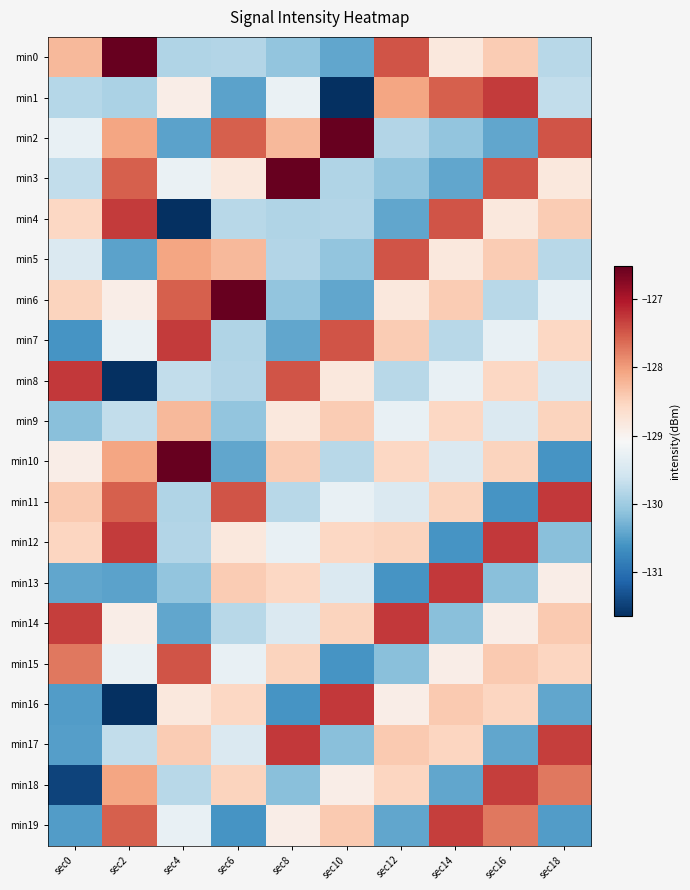

Reading left to right, extract all data points from this chart.

min0: sec0=-128.3	sec2=-126.5	sec4=-129.9	sec6=-129.8	sec8=-130.1	sec10=-130.4	sec12=-127.5	sec14=-128.8	sec16=-128.4	sec18=-129.8
min1: sec0=-129.8	sec2=-129.9	sec4=-128.9	sec6=-130.4	sec8=-129.3	sec10=-131.6	sec12=-128.1	sec14=-127.6	sec16=-127.3	sec18=-129.7
min2: sec0=-129.3	sec2=-128.1	sec4=-130.4	sec6=-127.6	sec8=-128.3	sec10=-126.5	sec12=-129.8	sec14=-130.1	sec16=-130.4	sec18=-127.5
min3: sec0=-129.7	sec2=-127.6	sec4=-129.3	sec6=-128.8	sec8=-126.5	sec10=-129.9	sec12=-130.1	sec14=-130.4	sec16=-127.5	sec18=-128.8
min4: sec0=-128.6	sec2=-127.3	sec4=-131.6	sec6=-129.8	sec8=-129.9	sec10=-129.8	sec12=-130.4	sec14=-127.5	sec16=-128.8	sec18=-128.4
min5: sec0=-129.4	sec2=-130.4	sec4=-128.1	sec6=-128.3	sec8=-129.8	sec10=-130.1	sec12=-127.5	sec14=-128.8	sec16=-128.4	sec18=-129.8
min6: sec0=-128.5	sec2=-128.9	sec4=-127.6	sec6=-126.5	sec8=-130.1	sec10=-130.4	sec12=-128.8	sec14=-128.4	sec16=-129.8	sec18=-129.3
min7: sec0=-130.6	sec2=-129.3	sec4=-127.3	sec6=-129.9	sec8=-130.4	sec10=-127.5	sec12=-128.4	sec14=-129.8	sec16=-129.3	sec18=-128.6
min8: sec0=-127.3	sec2=-131.6	sec4=-129.7	sec6=-129.8	sec8=-127.5	sec10=-128.8	sec12=-129.8	sec14=-129.3	sec16=-128.6	sec18=-129.4
min9: sec0=-130.2	sec2=-129.7	sec4=-128.3	sec6=-130.1	sec8=-128.8	sec10=-128.4	sec12=-129.3	sec14=-128.6	sec16=-129.4	sec18=-128.5
min10: sec0=-128.9	sec2=-128.1	sec4=-126.5	sec6=-130.4	sec8=-128.4	sec10=-129.8	sec12=-128.6	sec14=-129.4	sec16=-128.5	sec18=-130.6
min11: sec0=-128.4	sec2=-127.6	sec4=-129.9	sec6=-127.5	sec8=-129.8	sec10=-129.3	sec12=-129.4	sec14=-128.5	sec16=-130.6	sec18=-127.3
min12: sec0=-128.5	sec2=-127.3	sec4=-129.8	sec6=-128.8	sec8=-129.3	sec10=-128.6	sec12=-128.5	sec14=-130.6	sec16=-127.3	sec18=-130.2
min13: sec0=-130.4	sec2=-130.4	sec4=-130.1	sec6=-128.4	sec8=-128.6	sec10=-129.4	sec12=-130.6	sec14=-127.3	sec16=-130.2	sec18=-128.9
min14: sec0=-127.3	sec2=-128.9	sec4=-130.4	sec6=-129.8	sec8=-129.4	sec10=-128.5	sec12=-127.3	sec14=-130.2	sec16=-128.9	sec18=-128.4
min15: sec0=-127.7	sec2=-129.3	sec4=-127.5	sec6=-129.3	sec8=-128.5	sec10=-130.6	sec12=-130.2	sec14=-128.9	sec16=-128.4	sec18=-128.5
min16: sec0=-130.5	sec2=-131.6	sec4=-128.8	sec6=-128.6	sec8=-130.6	sec10=-127.3	sec12=-128.9	sec14=-128.4	sec16=-128.5	sec18=-130.4
min17: sec0=-130.5	sec2=-129.7	sec4=-128.4	sec6=-129.4	sec8=-127.3	sec10=-130.2	sec12=-128.4	sec14=-128.5	sec16=-130.4	sec18=-127.3
min18: sec0=-131.5	sec2=-128.1	sec4=-129.8	sec6=-128.5	sec8=-130.2	sec10=-128.9	sec12=-128.5	sec14=-130.4	sec16=-127.3	sec18=-127.7
min19: sec0=-130.5	sec2=-127.6	sec4=-129.3	sec6=-130.6	sec8=-128.9	sec10=-128.4	sec12=-130.4	sec14=-127.3	sec16=-127.7	sec18=-130.5